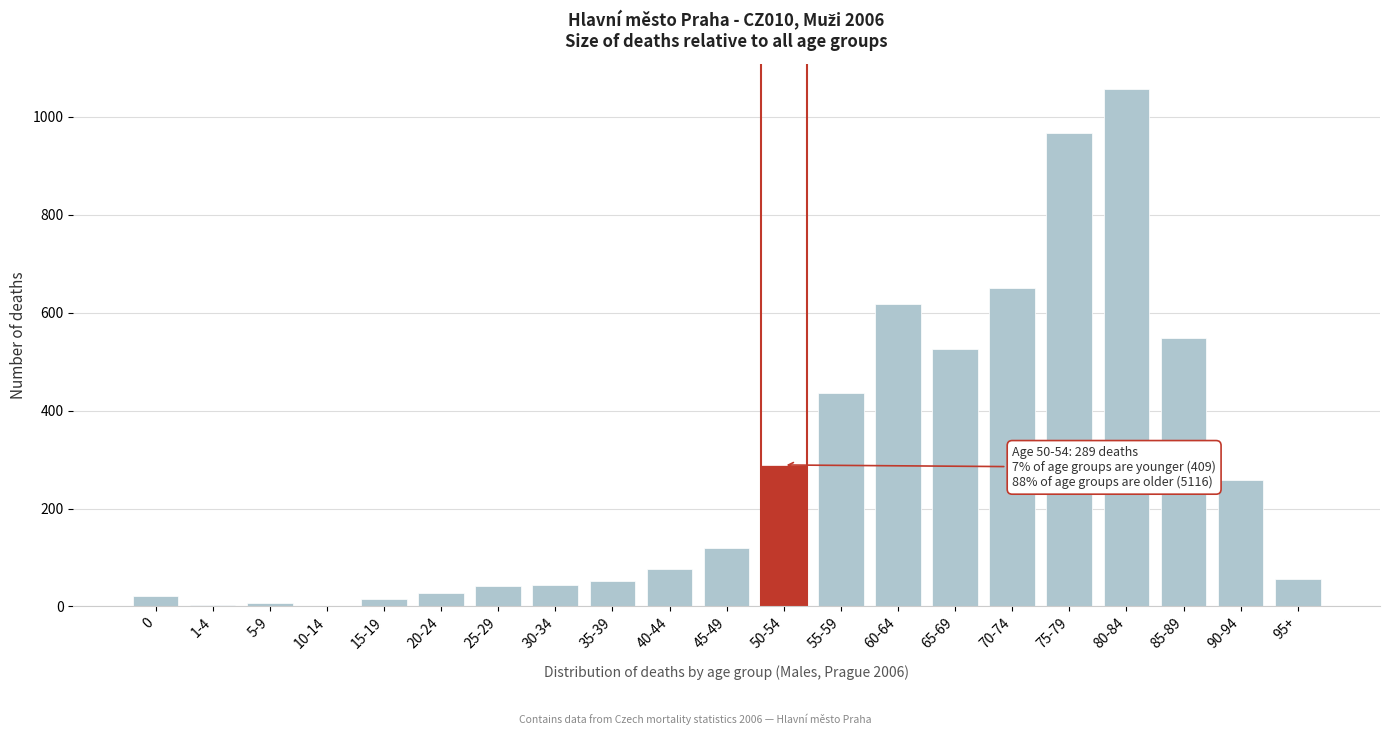

True or false: the data shows 289 at 50-54.

True